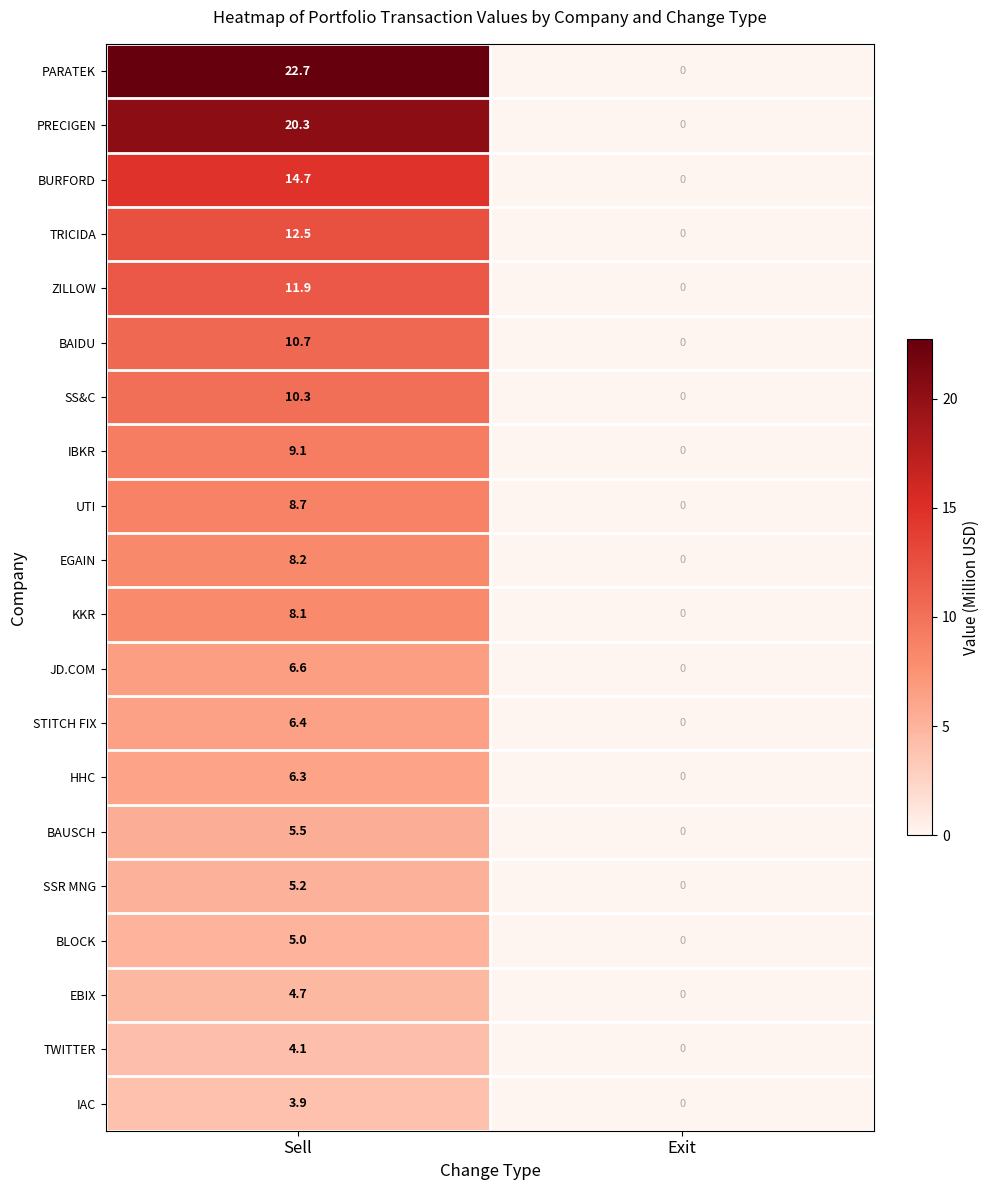

What is the difference between the maximum and minimum values in the JD.COM series?

6.6